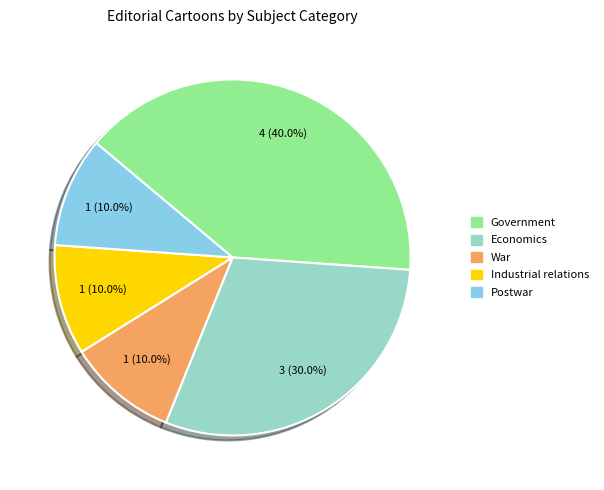

Which has a higher value, Postwar or Economics?

Economics